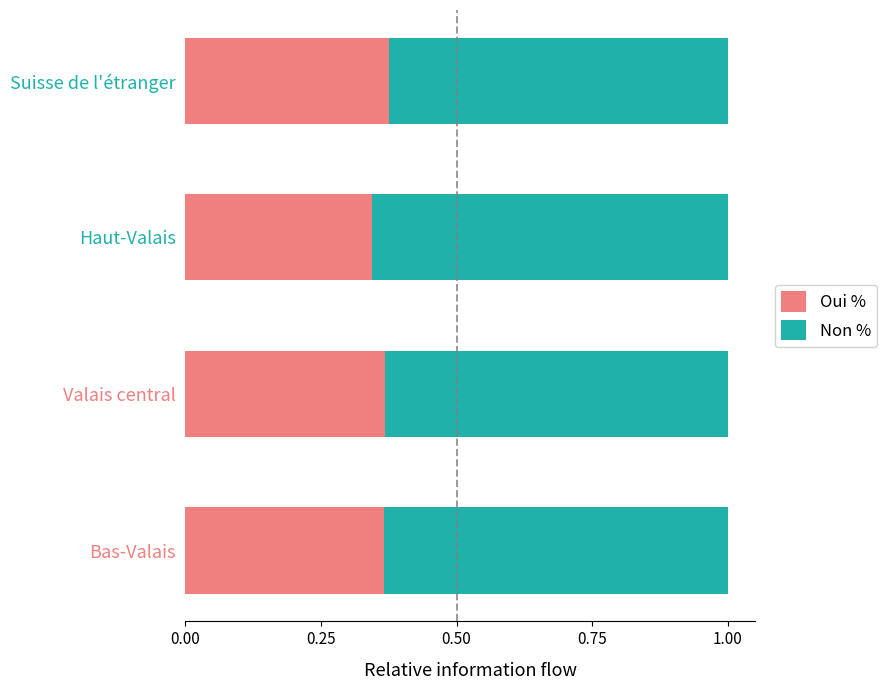

Is it true that Oui % equals 0.2 at Haut-Valais?

False